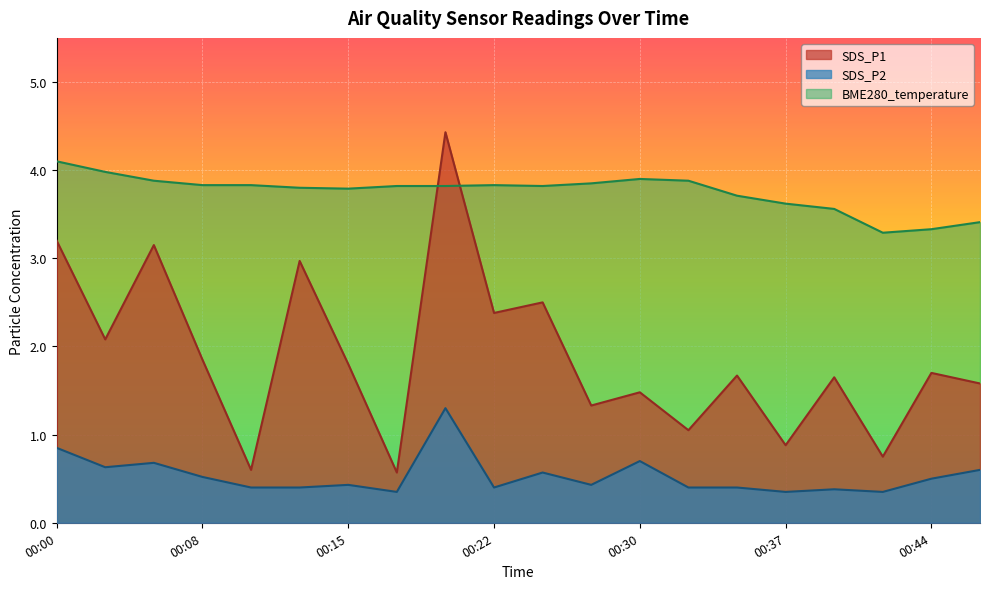

Which has a higher value, 00:32 or 00:40?

00:40